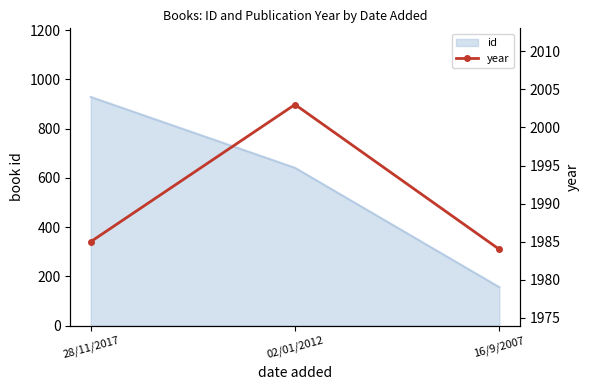

What is the value of the 2nd point from the left?

2003